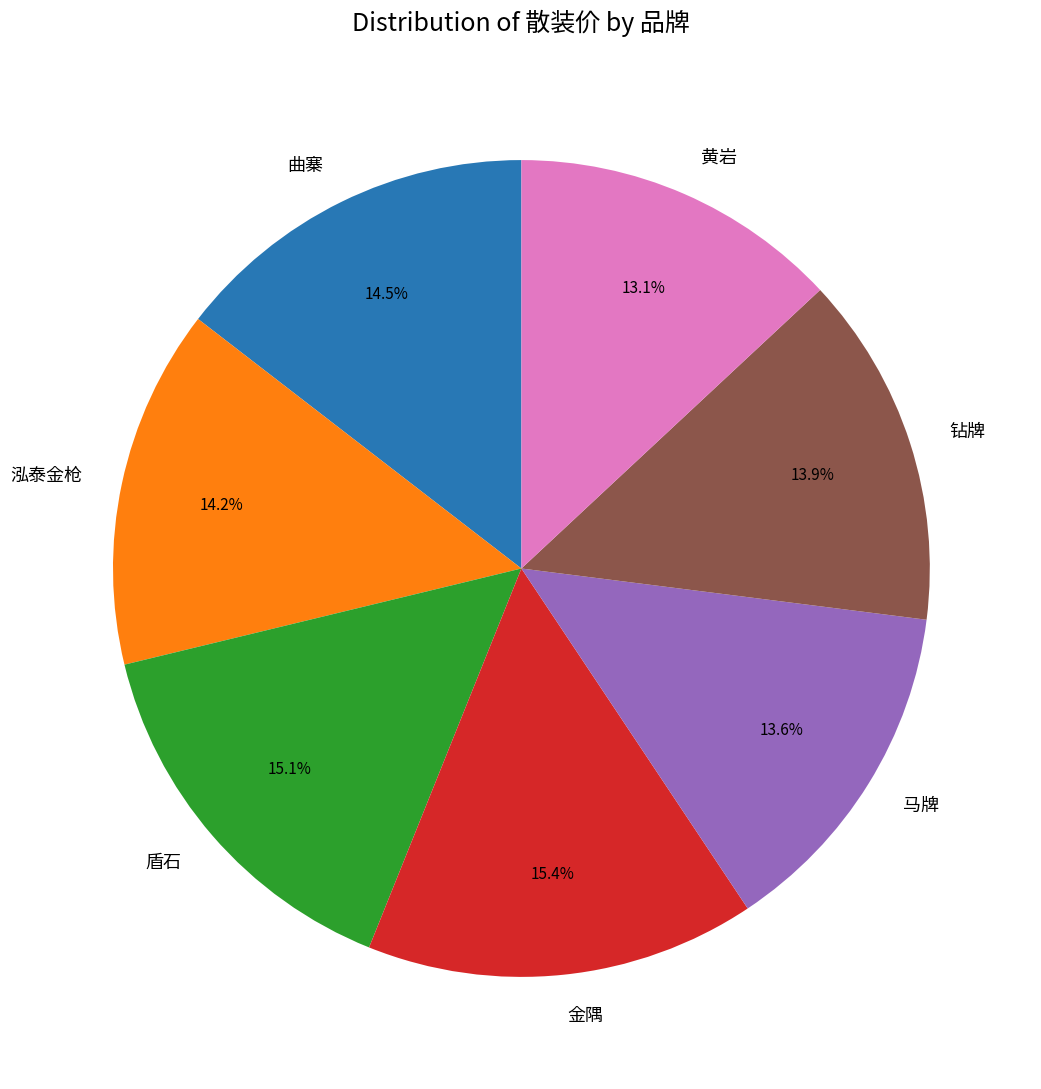

True or false: 钻牌 accounts for 14% of the total.

True